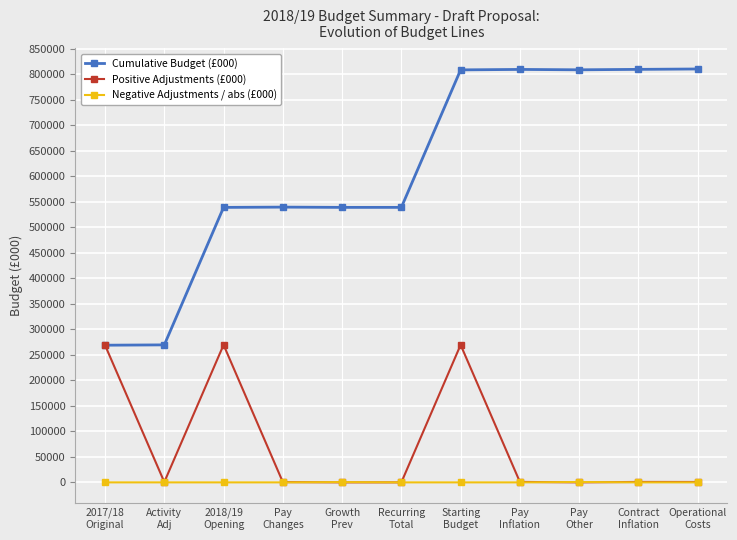

How many lines are shown in the chart?

3